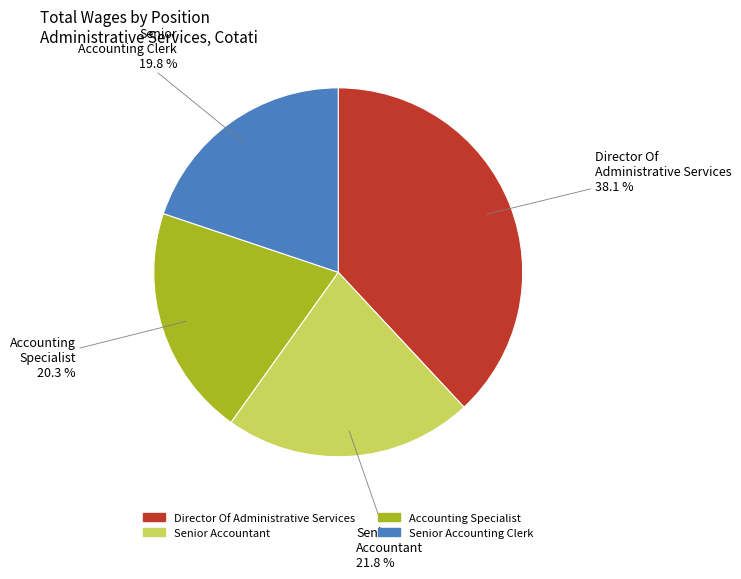

Which slice is the largest?

Director Of Administrative Services